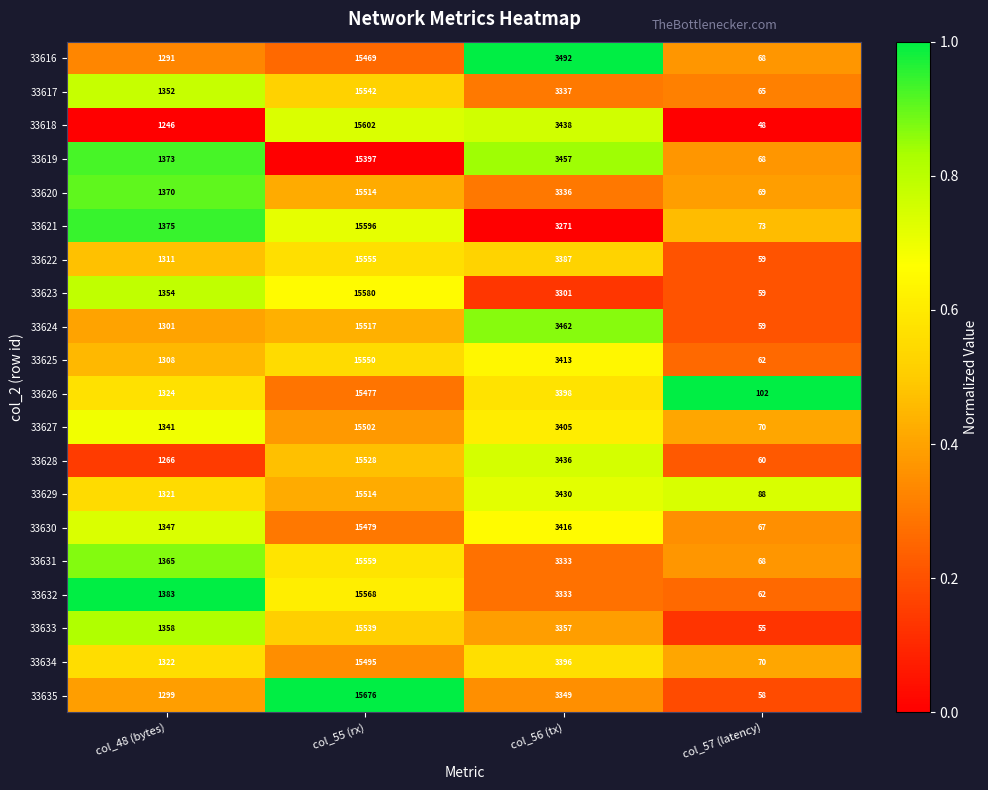

Where does the 33630 series first go above 3416?

col_55 (rx)